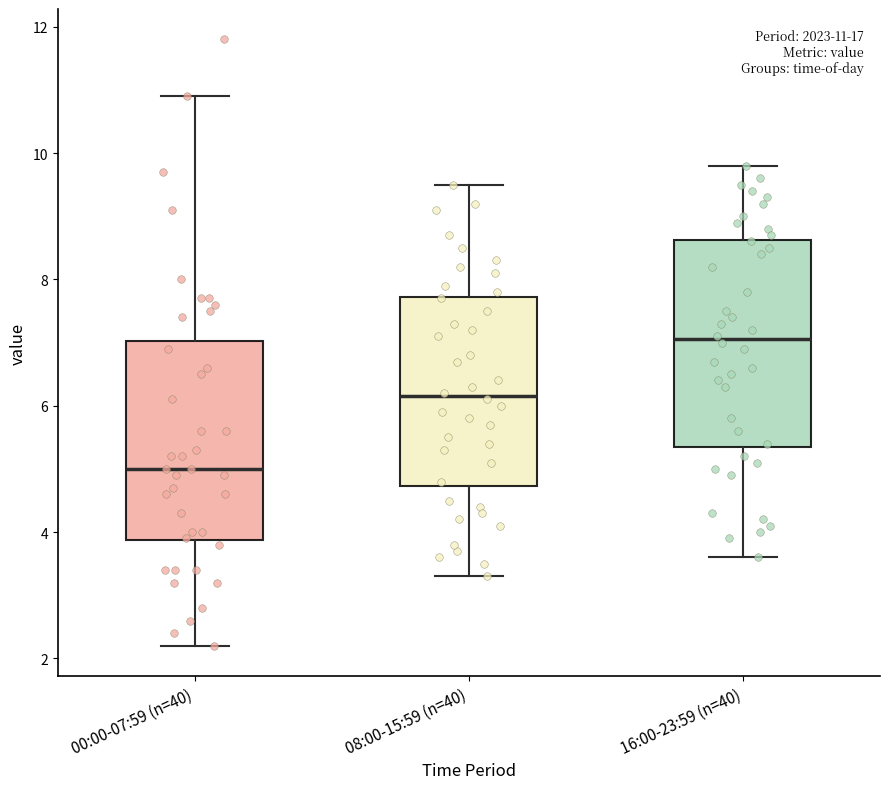

Which box's median line is the highest?

16:00-23:59 (n=40)